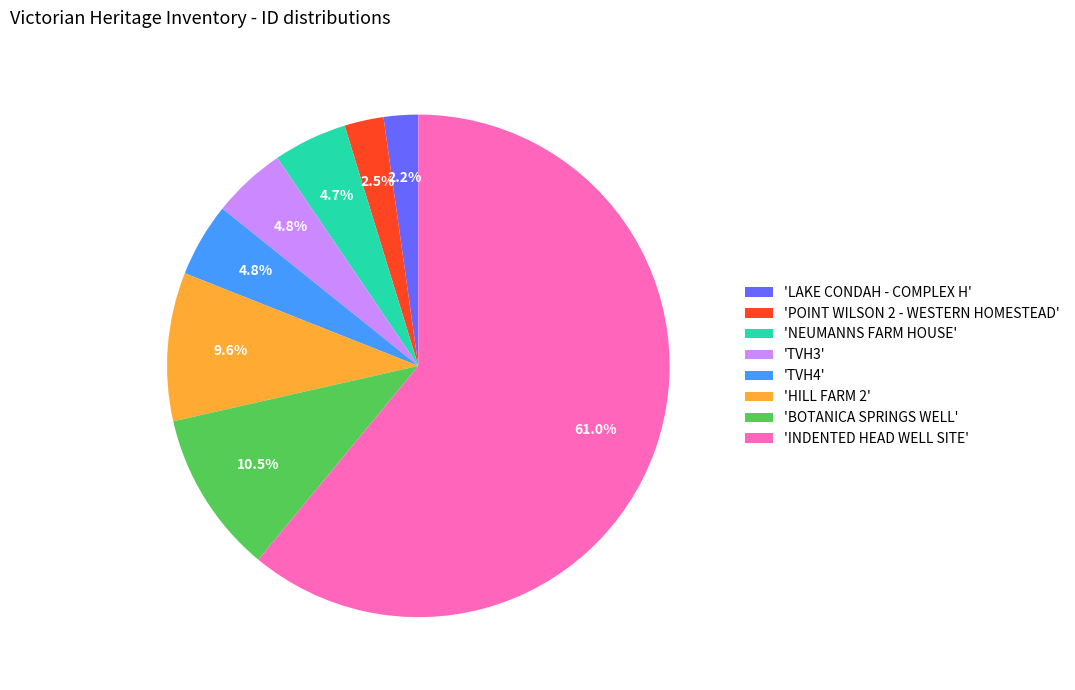

What is the largest slice in the pie chart?

'INDENTED HEAD WELL SITE'